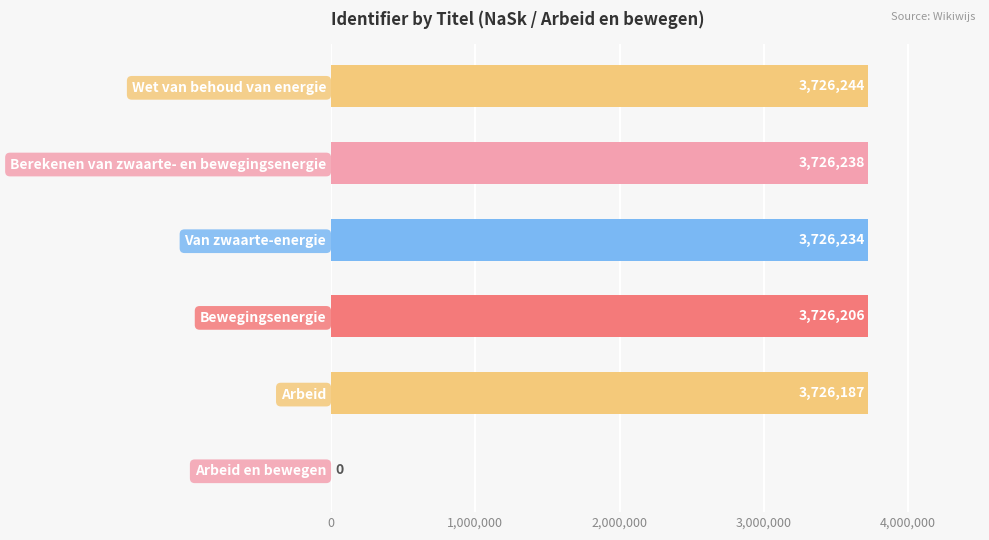

Reading top to bottom, list all the values displayed in this chart.

Wet van behoud van energie=3726244	Berekenen van zwaarte- en bewegingsenergie=3726238	Van zwaarte-energie=3726234	Bewegingsenergie=3726206	Arbeid=3726187	Arbeid en bewegen=0